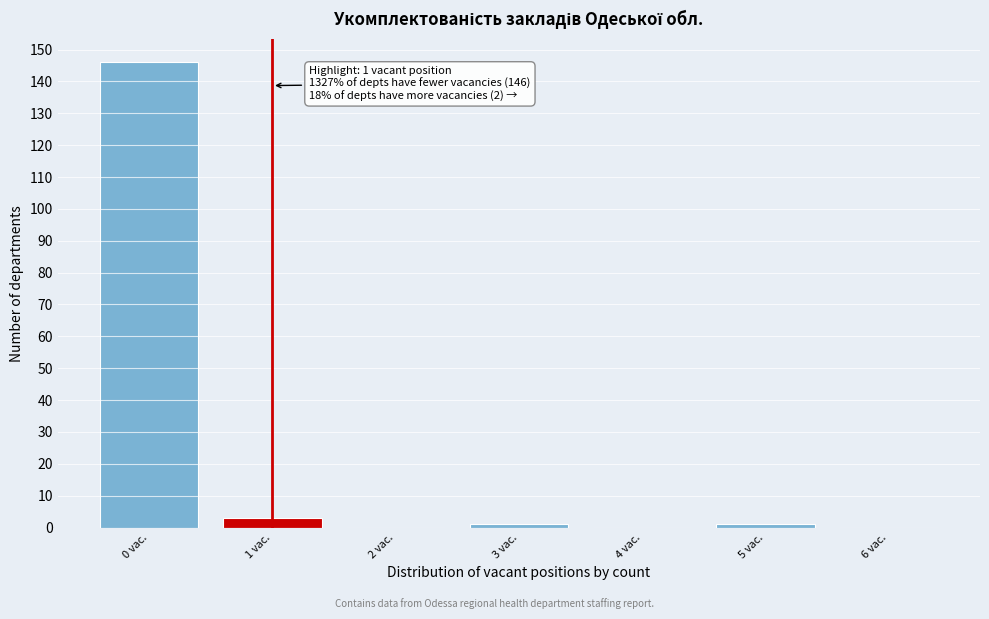

Reading left to right, what are all the values shown in this chart?

0 vac.=146	1 vac.=3	2 vac.=0	3 vac.=1	4 vac.=0	5 vac.=1	6 vac.=0